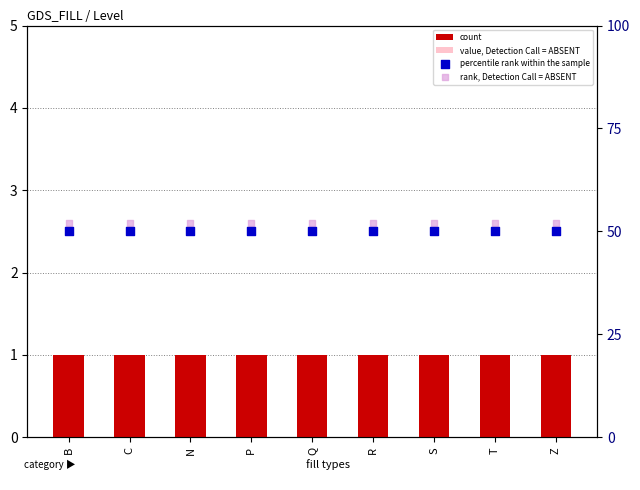

What is the total value across all series at B?

103.5